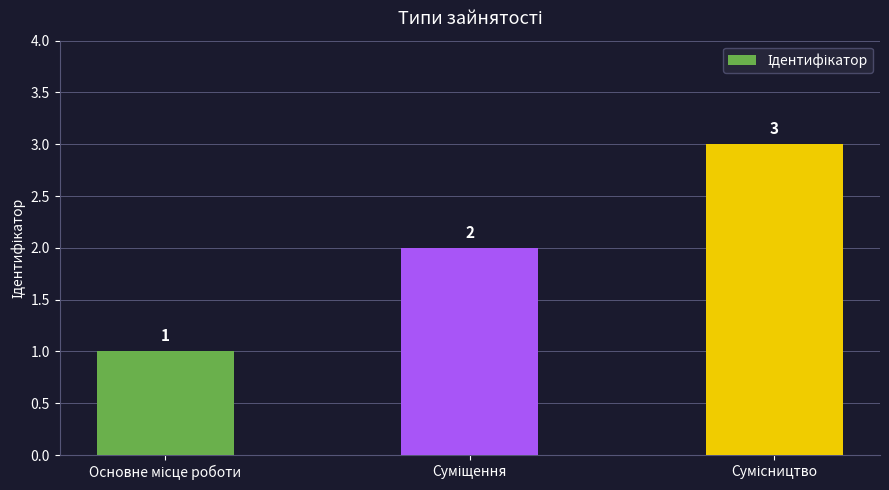

What is the greatest value displayed?

3